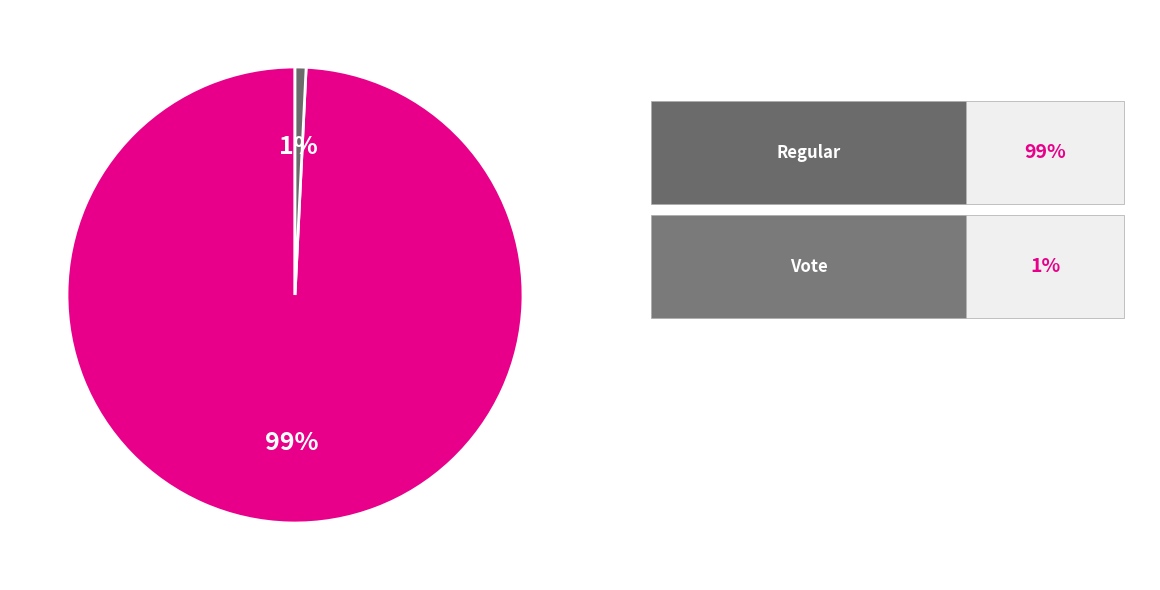

Is there a majority slice in this chart?

Yes